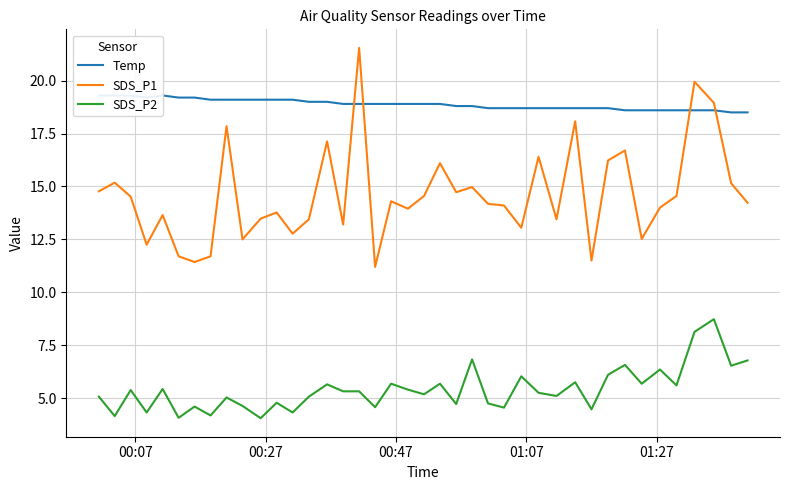

What is the minimum value for SDS_P1?

11.2